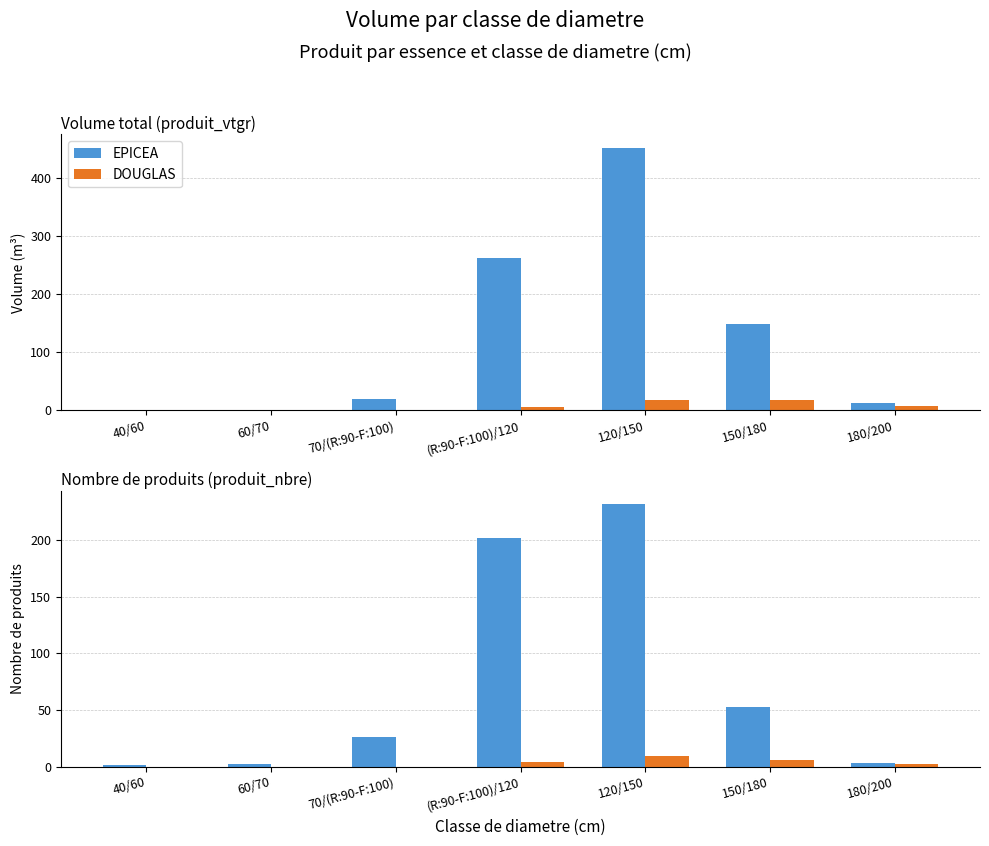

What are all the series names shown in the legend?

EPICEA, DOUGLAS